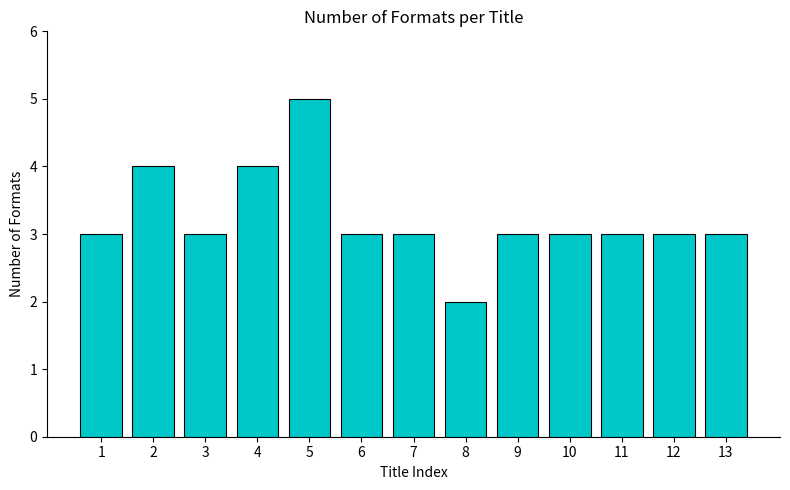

Reading left to right, list all the values displayed in this chart.

1=3	2=4	3=3	4=4	5=5	6=3	7=3	8=2	9=3	10=3	11=3	12=3	13=3